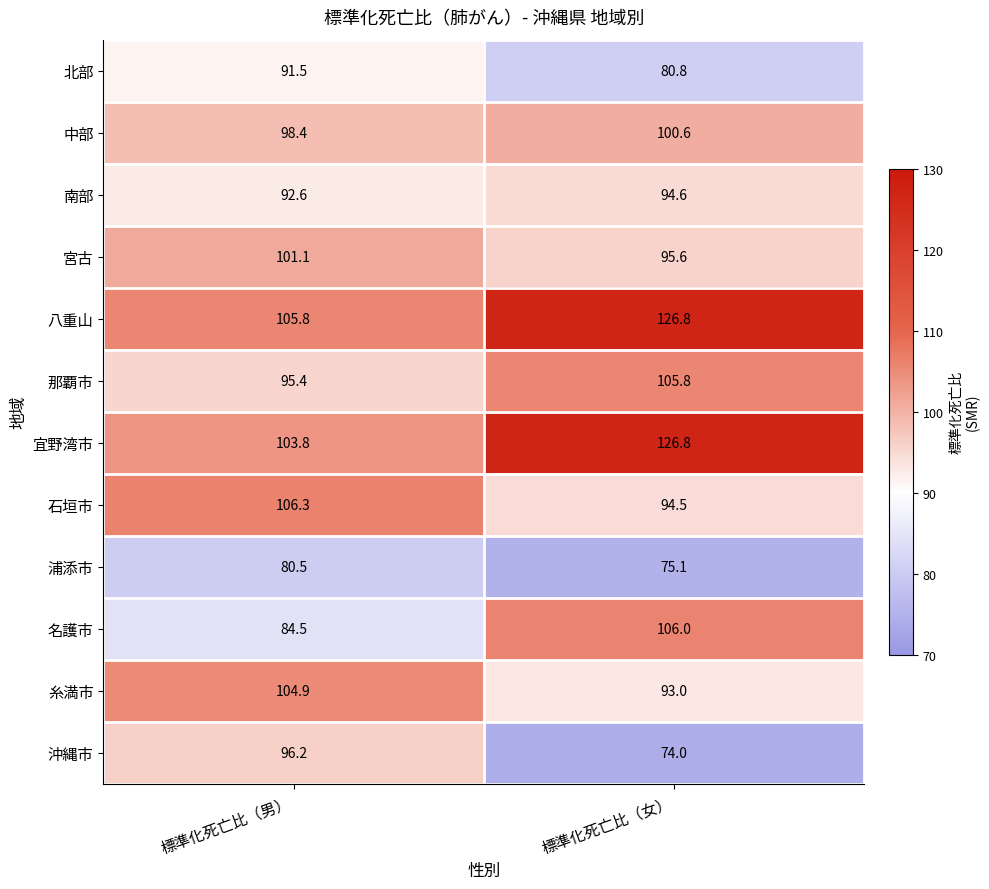

What is the sum of all 宮古 values?

196.7